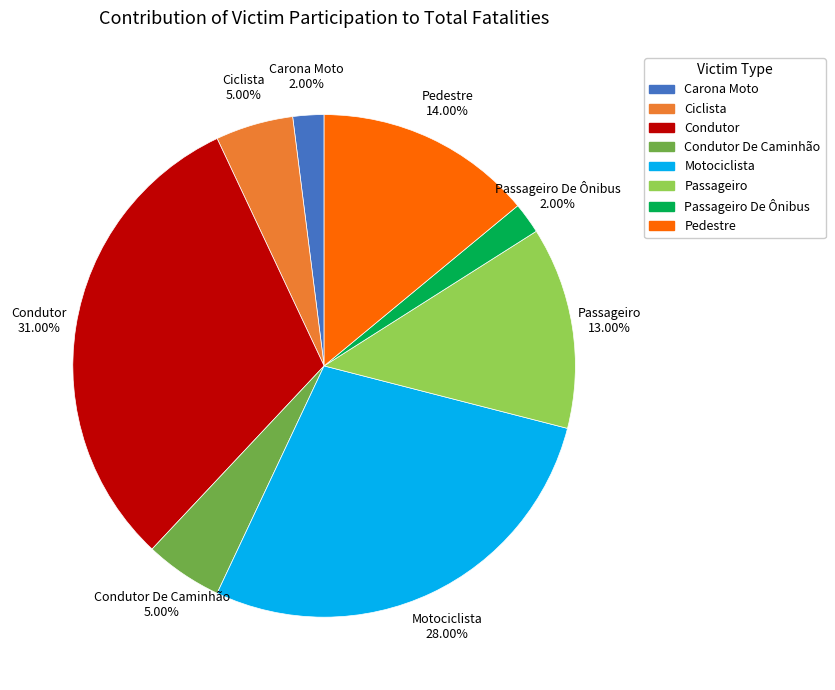

Is Carona Moto the majority of the pie?

No